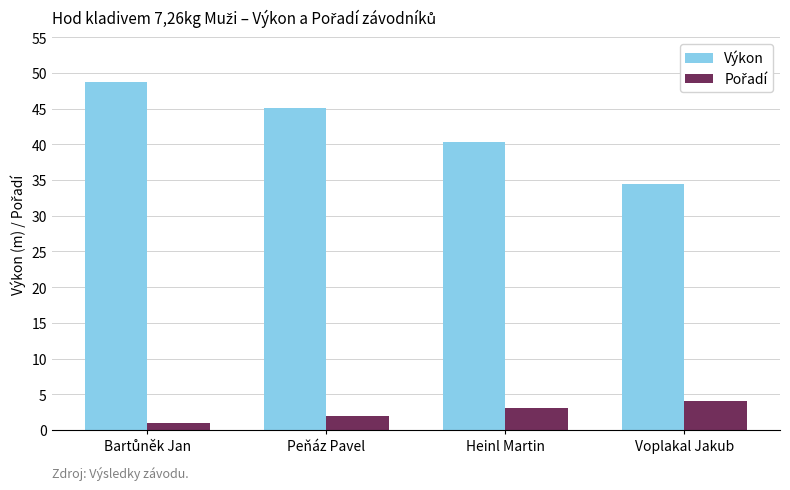

What position from the right is Voplakal Jakub?

1